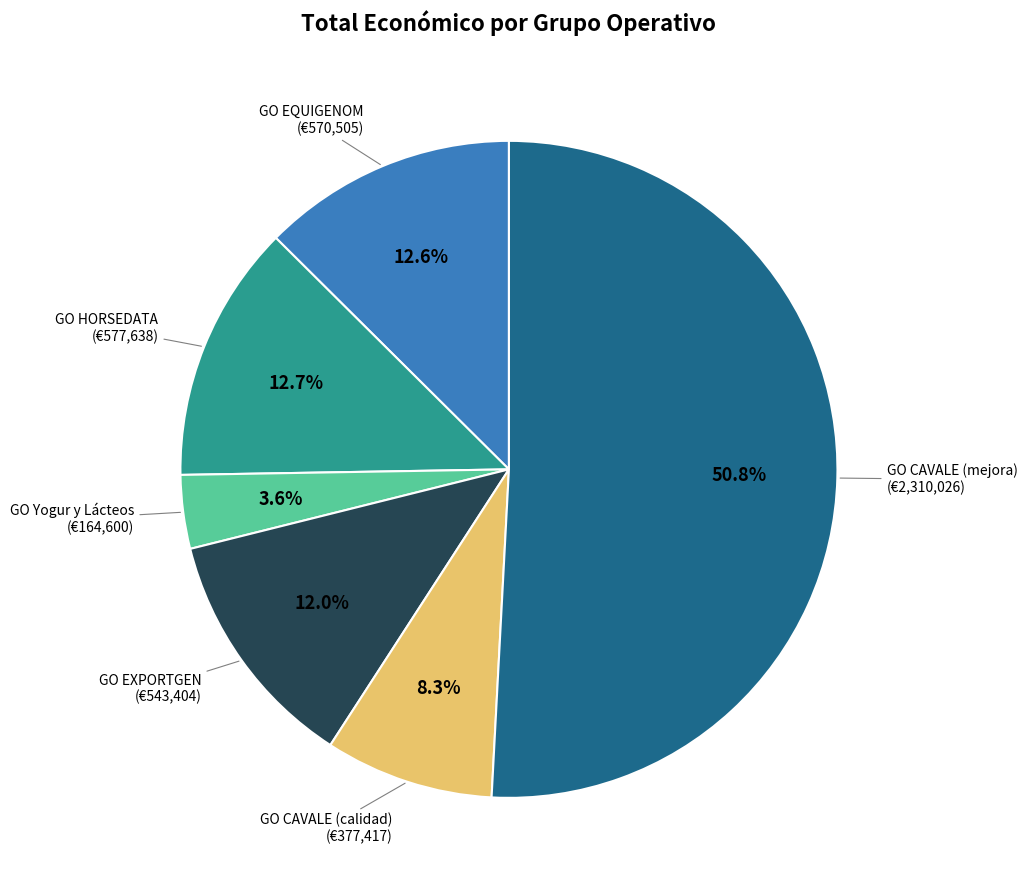

Is there any slice that represents more than half of the pie?

Yes